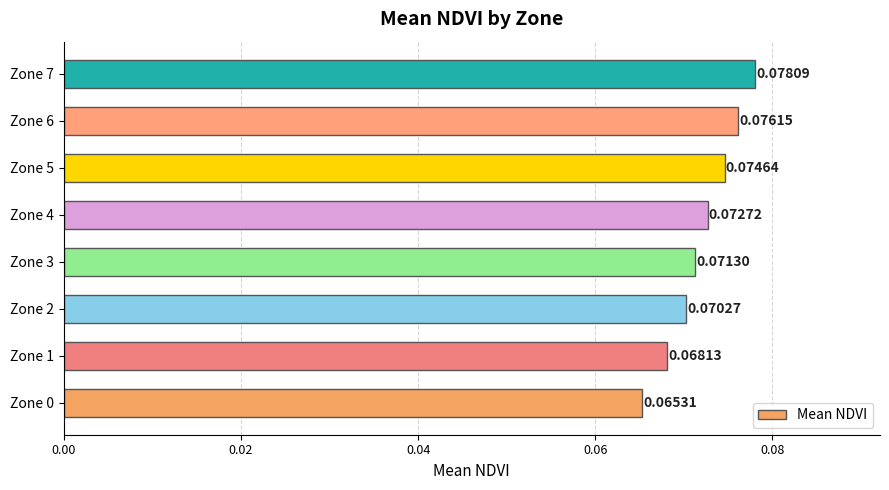

List the labels in order of value, largest first.

Zone 7, Zone 6, Zone 5, Zone 4, Zone 3, Zone 2, Zone 1, Zone 0